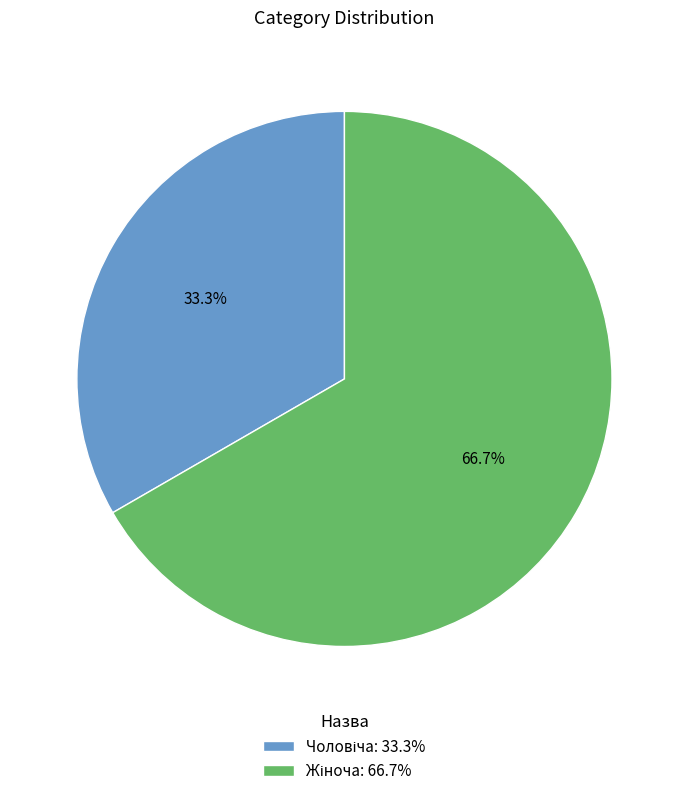

Is there a majority slice in this chart?

Yes